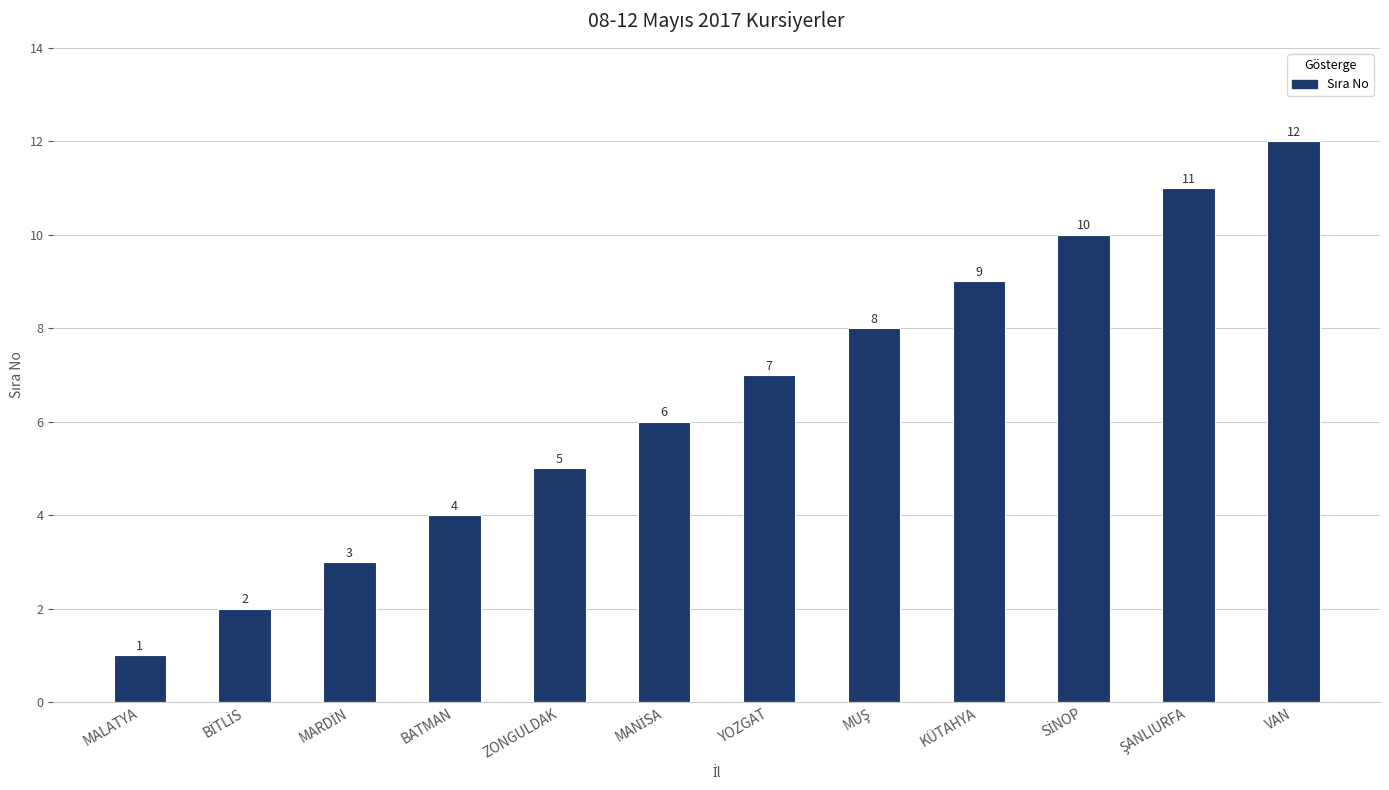

How many data points are less than 7?

6